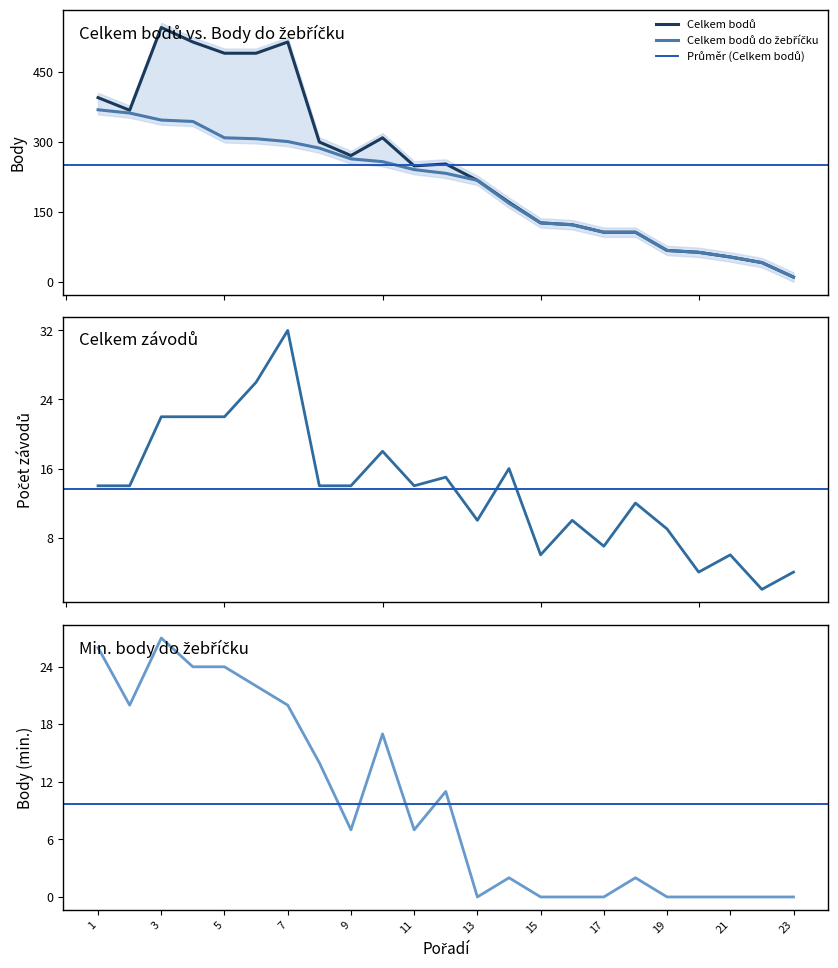

True or false: Celkem bodů do žebříčku and Celkem bodů cross at least once.

False